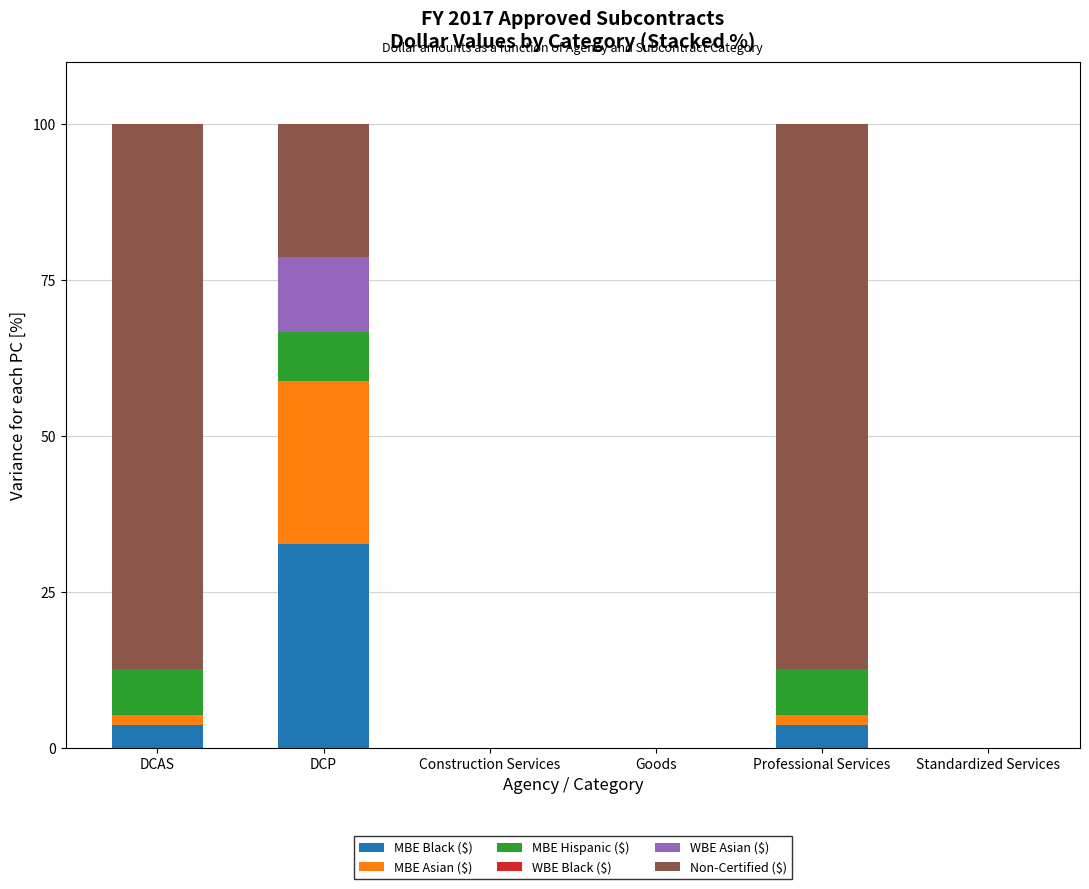

Count the number of categories in the chart.

6